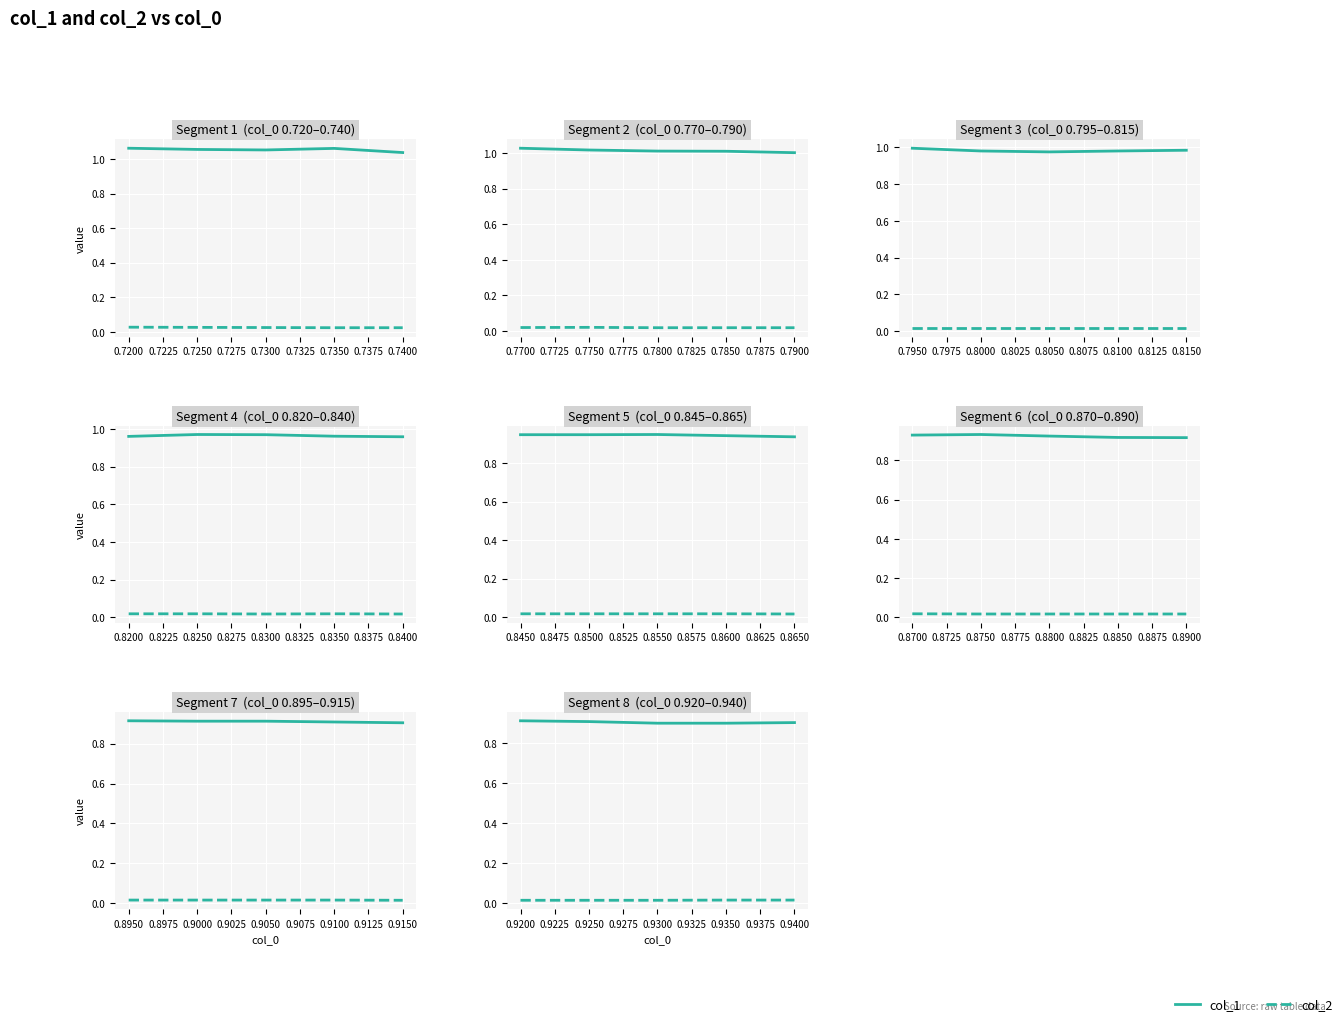

How many lines are shown in the chart?

2